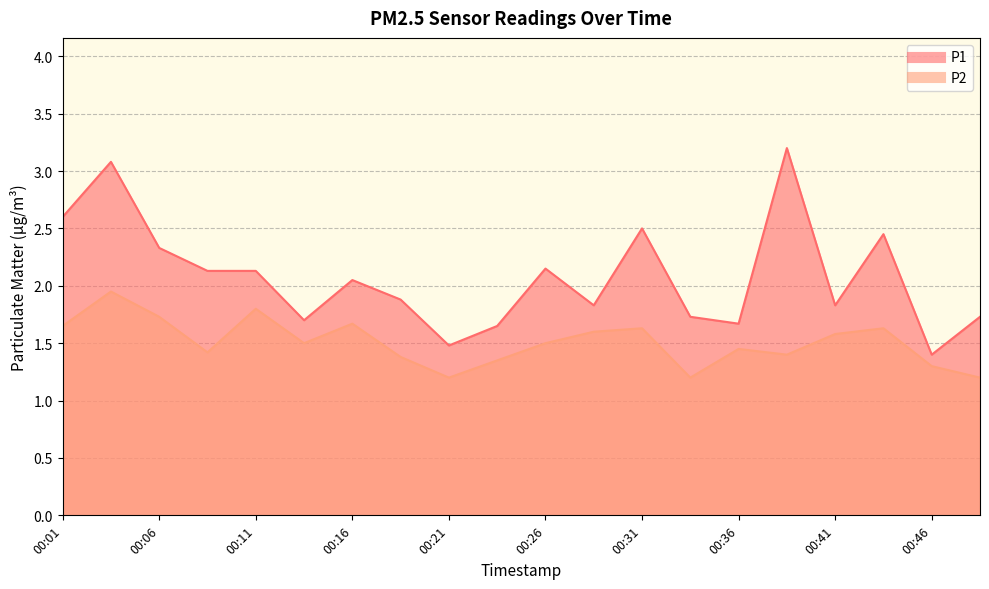

What is the value of the P2 point at the 15th from the left?

1.4